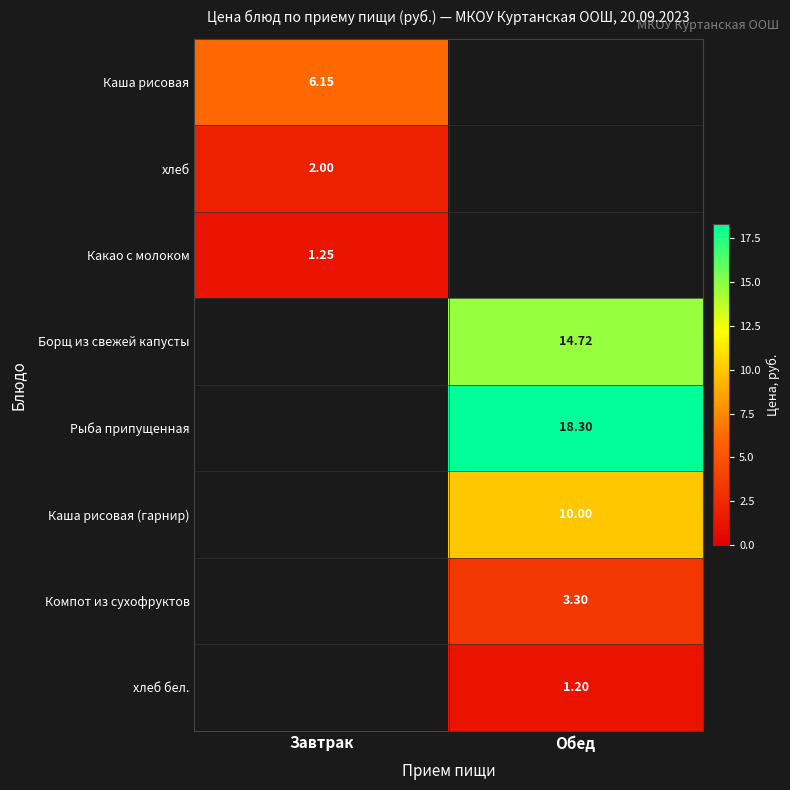

Is the value of Компот из сухофруктов at Обед greater than the value of Каша рисовая (гарнир) at Обед?

No